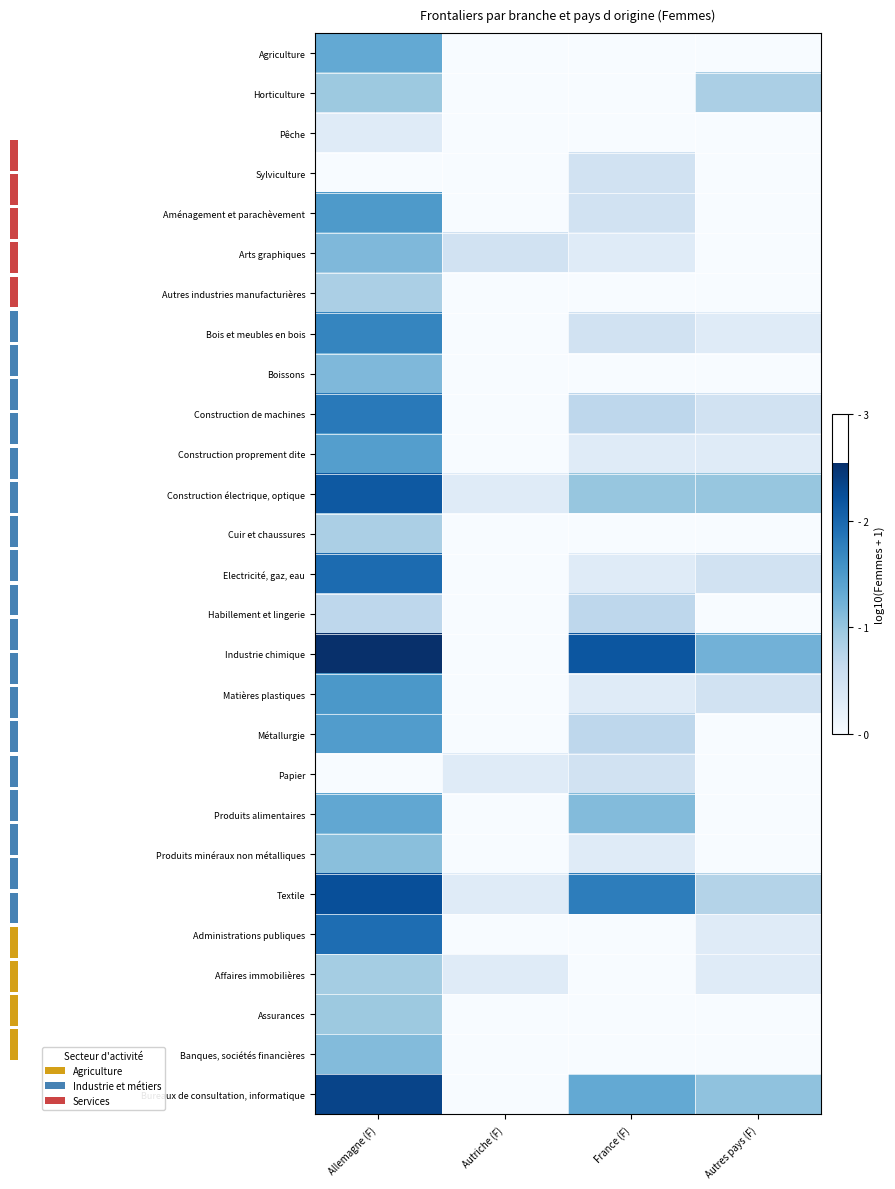

Reading left to right, list all the values displayed in this chart.

Agriculture: Allemagne (F)=1.3	Autriche (F)=0.0	France (F)=0.0	Autres pays (F)=0.0
Horticulture: Allemagne (F)=1.0	Autriche (F)=0.0	France (F)=0.0	Autres pays (F)=0.8
Pêche: Allemagne (F)=0.3	Autriche (F)=0.0	France (F)=0.0	Autres pays (F)=0.0
Sylviculture: Allemagne (F)=0.0	Autriche (F)=0.0	France (F)=0.5	Autres pays (F)=0.0
Aménagement et parachèvement: Allemagne (F)=1.5	Autriche (F)=0.0	France (F)=0.5	Autres pays (F)=0.0
Arts graphiques: Allemagne (F)=1.1	Autriche (F)=0.5	France (F)=0.3	Autres pays (F)=0.0
Autres industries manufacturières: Allemagne (F)=0.8	Autriche (F)=0.0	France (F)=0.0	Autres pays (F)=0.0
Bois et meubles en bois: Allemagne (F)=1.7	Autriche (F)=0.0	France (F)=0.5	Autres pays (F)=0.3
Boissons: Allemagne (F)=1.1	Autriche (F)=0.0	France (F)=0.0	Autres pays (F)=0.0
Construction de machines: Allemagne (F)=1.8	Autriche (F)=0.0	France (F)=0.7	Autres pays (F)=0.5
Construction proprement dite: Allemagne (F)=1.4	Autriche (F)=0.0	France (F)=0.3	Autres pays (F)=0.3
Construction électrique, optique: Allemagne (F)=2.1	Autriche (F)=0.3	France (F)=1.0	Autres pays (F)=1.0
Cuir et chaussures: Allemagne (F)=0.8	Autriche (F)=0.0	France (F)=0.0	Autres pays (F)=0.0
Electricité, gaz, eau: Allemagne (F)=2.0	Autriche (F)=0.0	France (F)=0.3	Autres pays (F)=0.5
Habillement et lingerie: Allemagne (F)=0.7	Autriche (F)=0.0	France (F)=0.7	Autres pays (F)=0.0
Industrie chimique: Allemagne (F)=2.5	Autriche (F)=0.0	France (F)=2.2	Autres pays (F)=1.2
Matières plastiques: Allemagne (F)=1.5	Autriche (F)=0.0	France (F)=0.3	Autres pays (F)=0.5
Métallurgie: Allemagne (F)=1.5	Autriche (F)=0.0	France (F)=0.7	Autres pays (F)=0.0
Papier: Allemagne (F)=0.0	Autriche (F)=0.3	France (F)=0.5	Autres pays (F)=0.0
Produits alimentaires: Allemagne (F)=1.3	Autriche (F)=0.0	France (F)=1.1	Autres pays (F)=0.0
Produits minéraux non métalliques: Allemagne (F)=1.1	Autriche (F)=0.0	France (F)=0.3	Autres pays (F)=0.0
Textile: Allemagne (F)=2.2	Autriche (F)=0.3	France (F)=1.8	Autres pays (F)=0.8
Administrations publiques: Allemagne (F)=1.9	Autriche (F)=0.0	France (F)=0.0	Autres pays (F)=0.3
Affaires immobilières: Allemagne (F)=0.9	Autriche (F)=0.3	France (F)=0.0	Autres pays (F)=0.3
Assurances: Allemagne (F)=1.0	Autriche (F)=0.0	France (F)=0.0	Autres pays (F)=0.0
Banques, sociétés financières: Allemagne (F)=1.1	Autriche (F)=0.0	France (F)=0.0	Autres pays (F)=0.0
Bureaux de consultation, informatique: Allemagne (F)=2.3	Autriche (F)=0.0	France (F)=1.3	Autres pays (F)=1.0